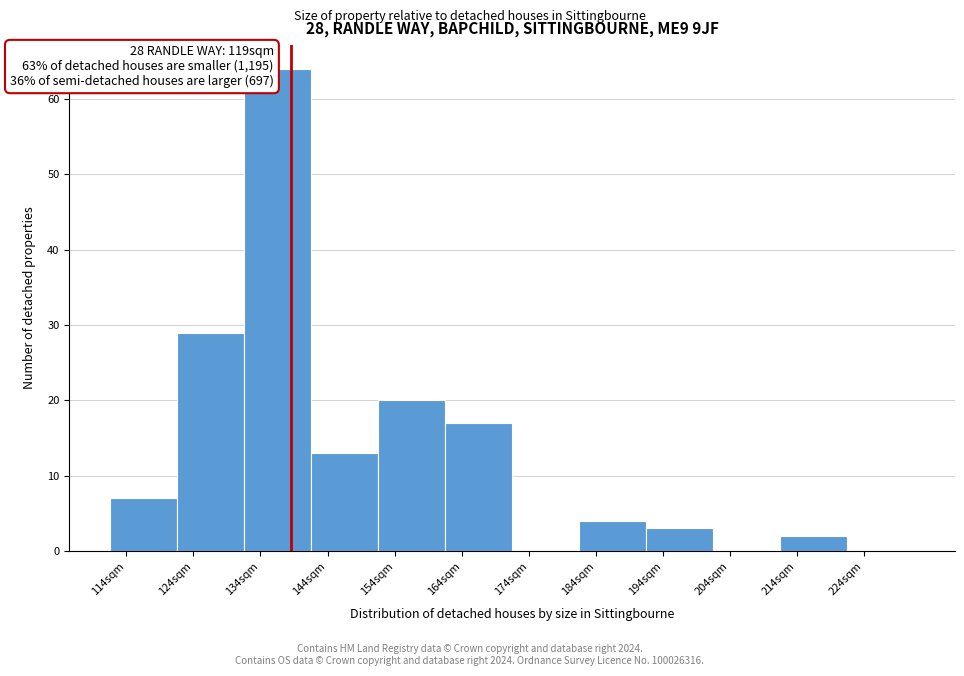

Reading left to right, what are all the values shown in this chart?

114sqm=7	124sqm=29	134sqm=64	144sqm=13	154sqm=20	164sqm=17	174sqm=0	184sqm=4	194sqm=3	204sqm=0	214sqm=2	224sqm=0